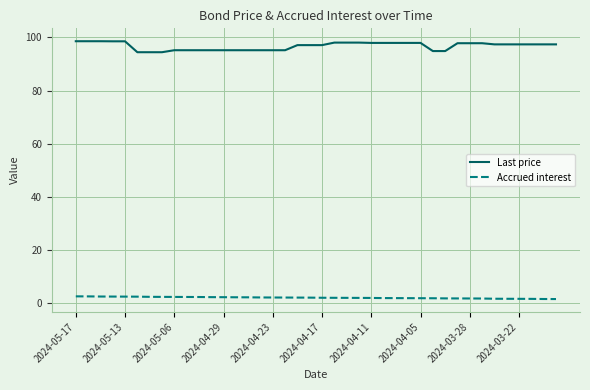

List the series in order of their peak value, lowest first.

Accrued interest, Last price